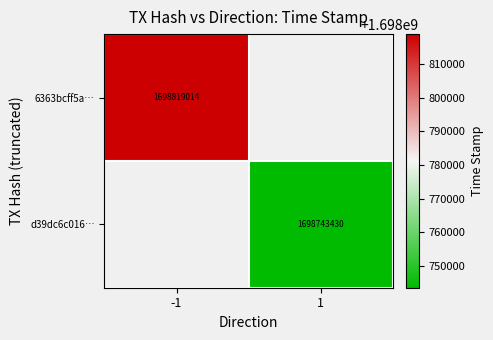

The 6363bcff5a… series shows 892885661 at -1. True or false?

False